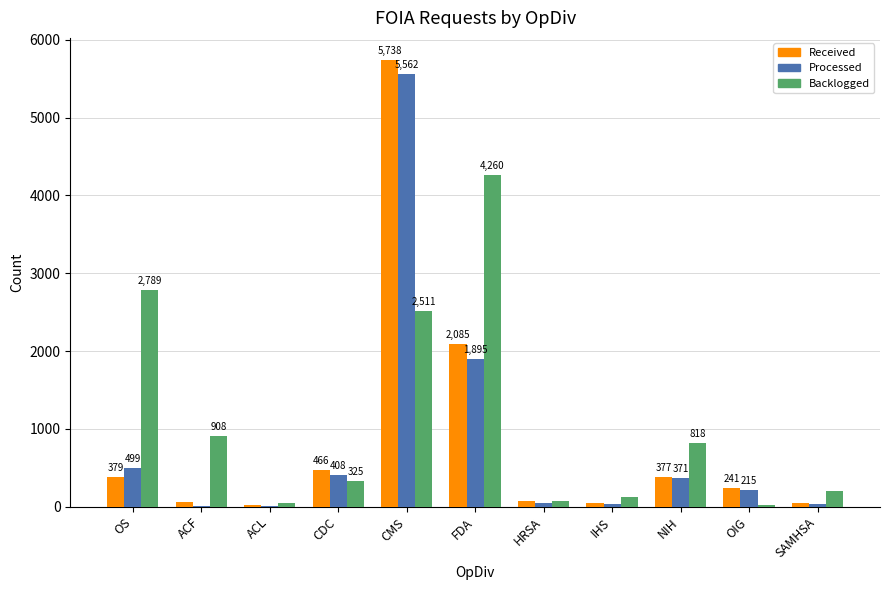

At which category is the sum across all series the highest?

CMS